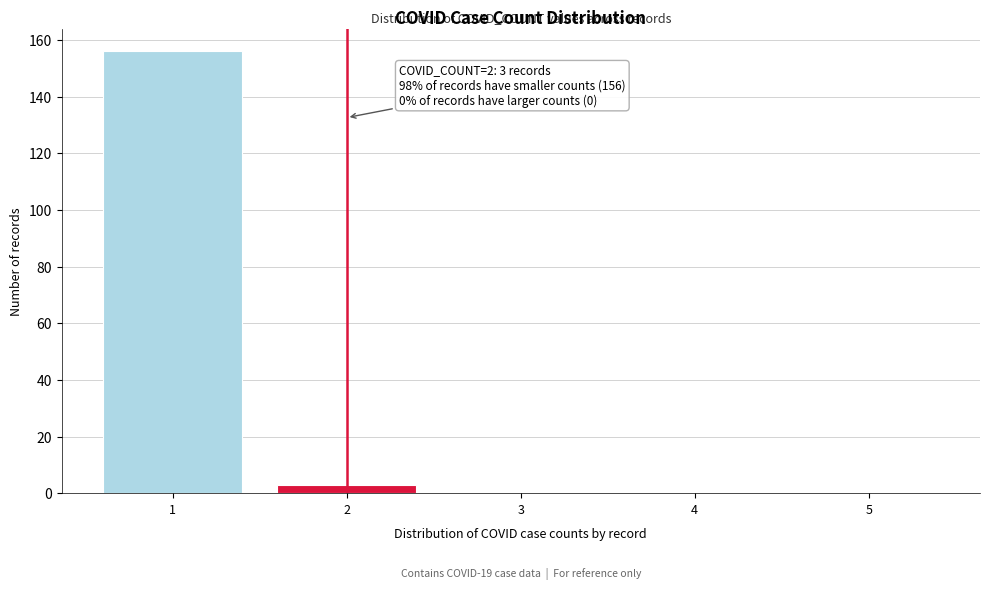

Reading left to right, extract all data points from this chart.

1=156	2=3	3=0	4=0	5=0